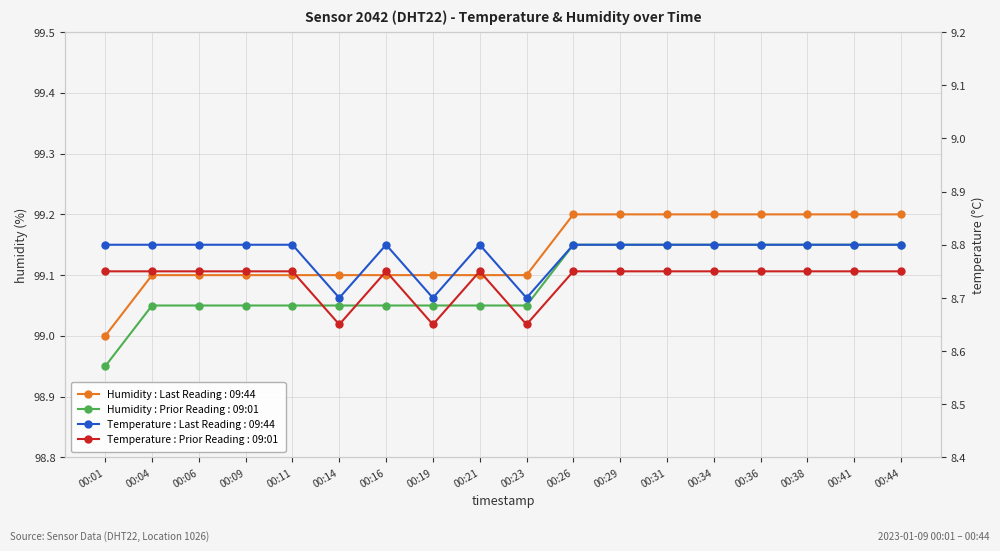

Is this an area chart (filled region under the line)?

No